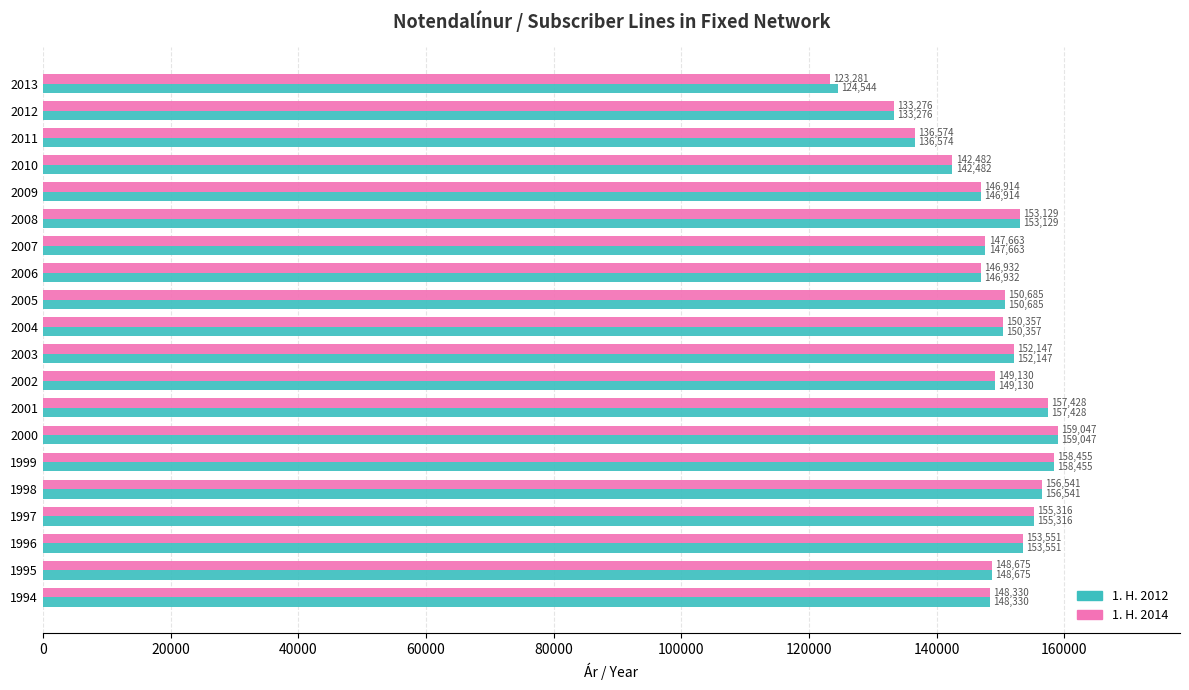

What is the approximate value of 1. H. 2014 at 2001?

157428